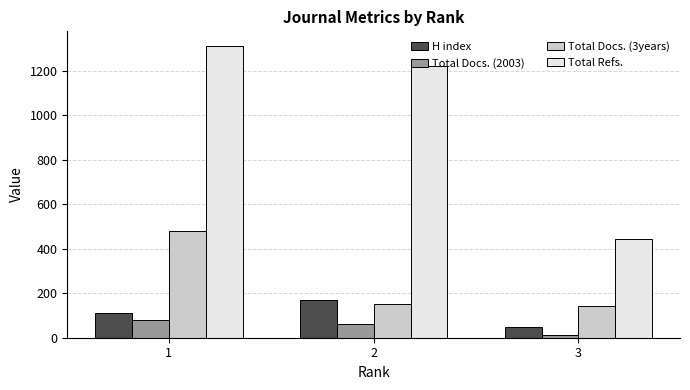

Read the H index value at 2.

170